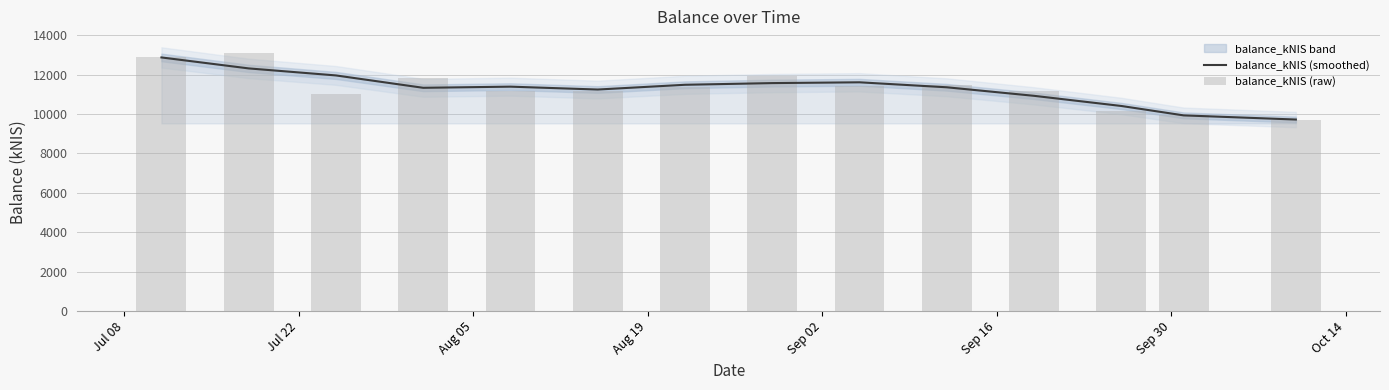

Are the bars horizontal?

No